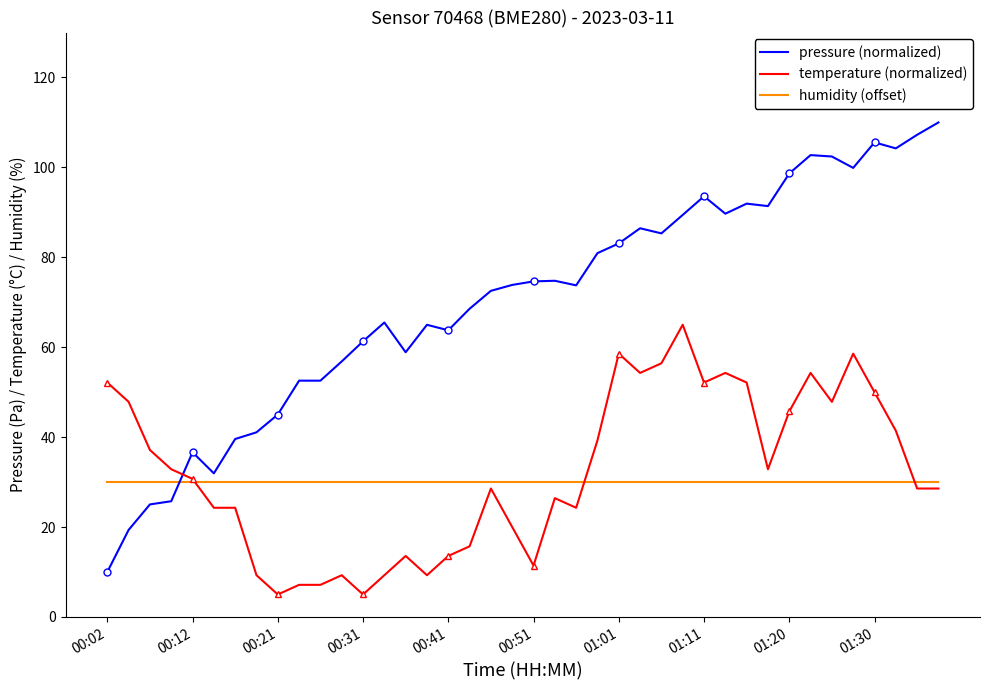

What is the sum of all pressure (normalized) values?

2811.5